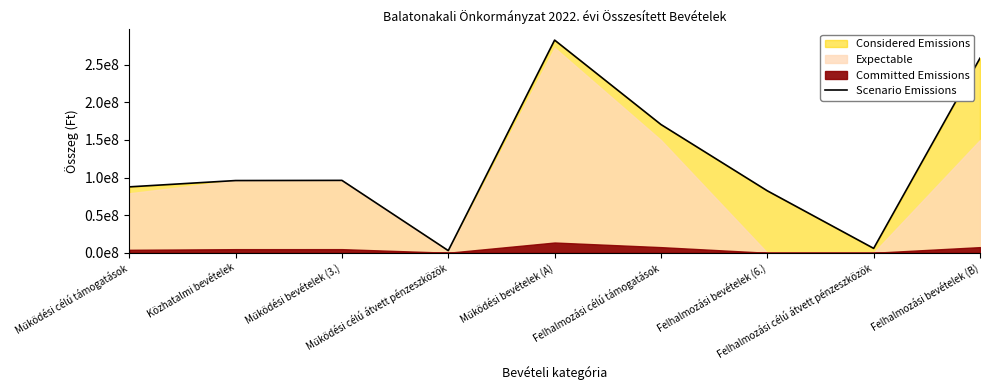

Rank the categories by value from highest to lowest.

Működési bevételek (A), Felhalmozási bevételek (B), Felhalmozási célú támogatások, Működési bevételek (3.), Közhatalmi bevételek, Működési célú támogatások, Felhalmozási bevételek (6.), Felhalmozási célú átvett pénzeszközök, Működési célú átvett pénzeszközök